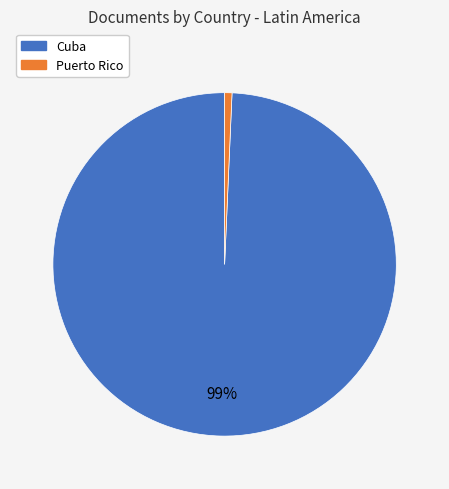

Which slice is the smallest?

Puerto Rico